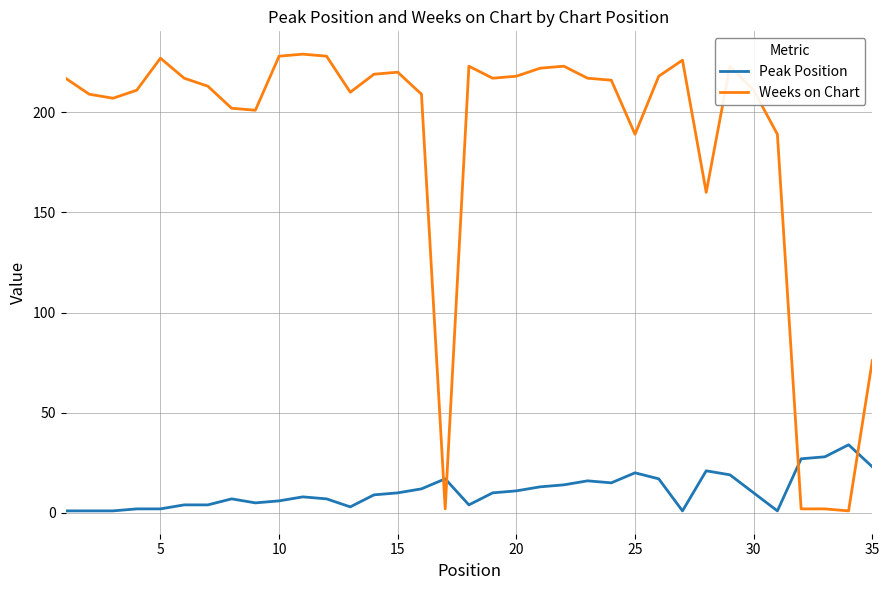

What is the lowest value of the Peak Position series?

1